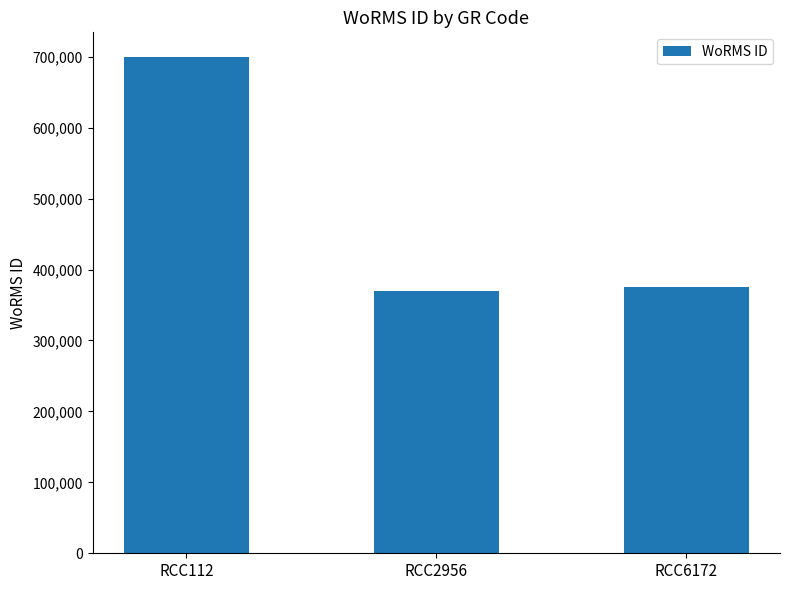

Count the number of categories in the chart.

3